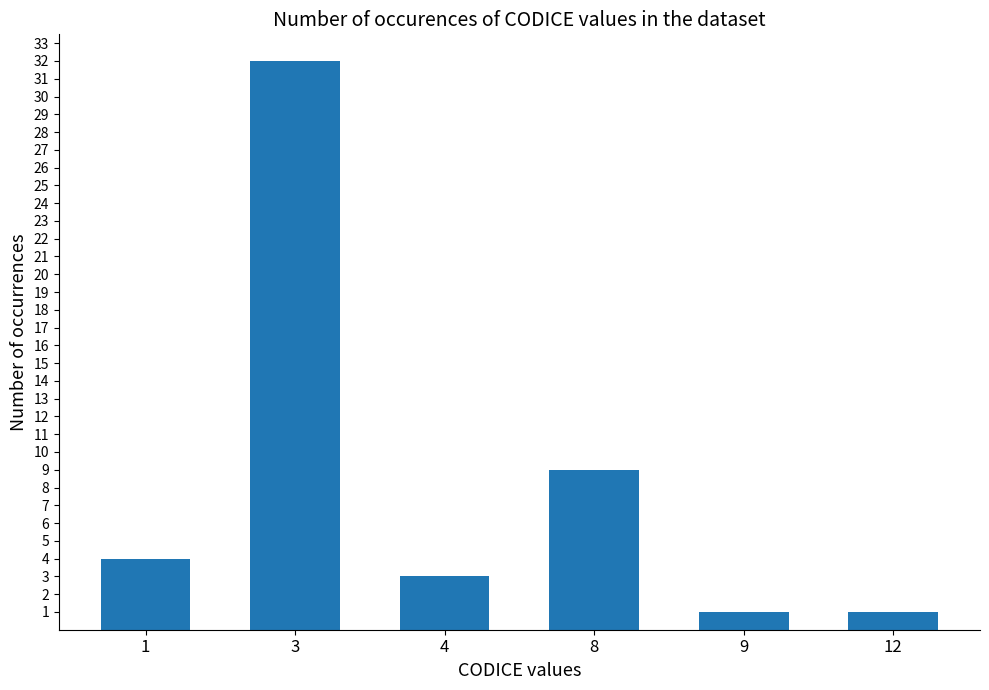

Does the chart contain stacked bars?

No